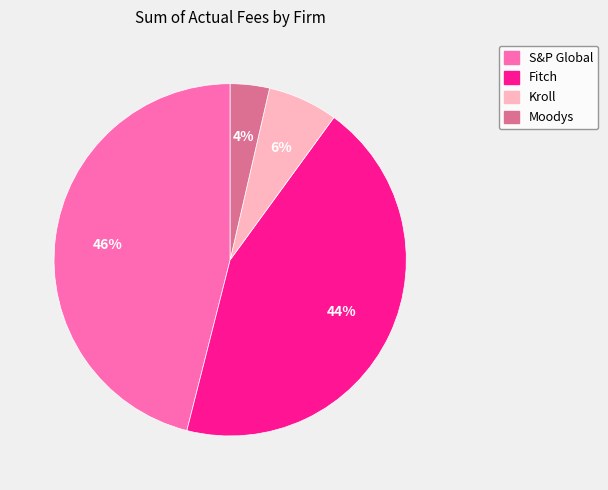

What percentage is the Kroll slice, to the nearest percent?

6%